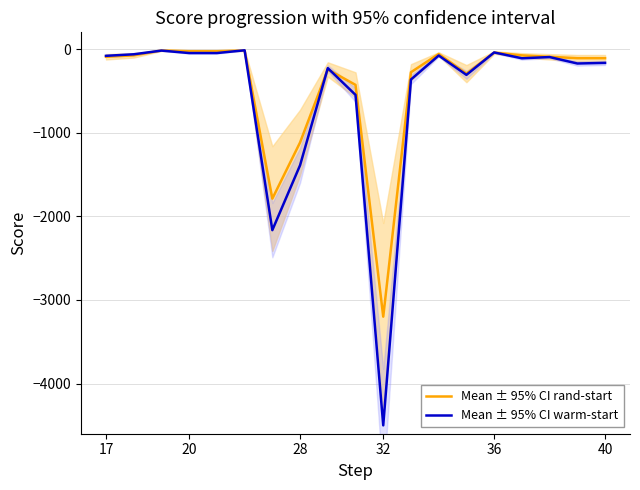

The value of Mean ± 95% CI warm-start at 28 is -5.1. True or false?

False